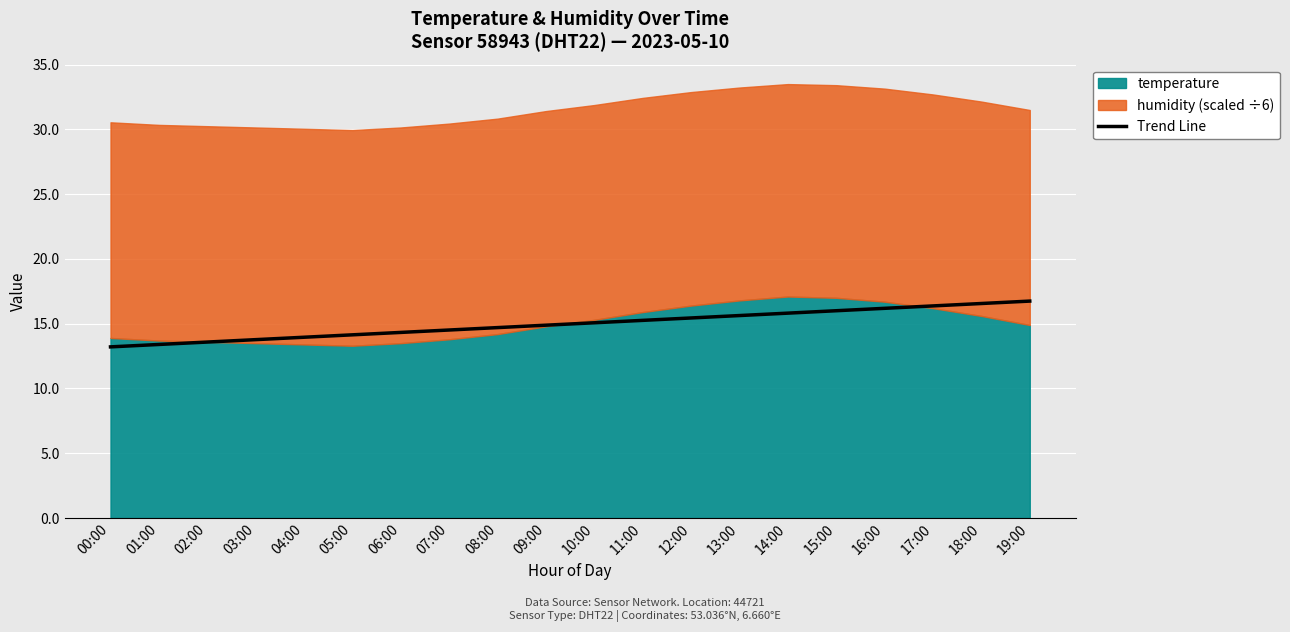

Is it true that Trend Line equals 5.4 at 01:00?

False